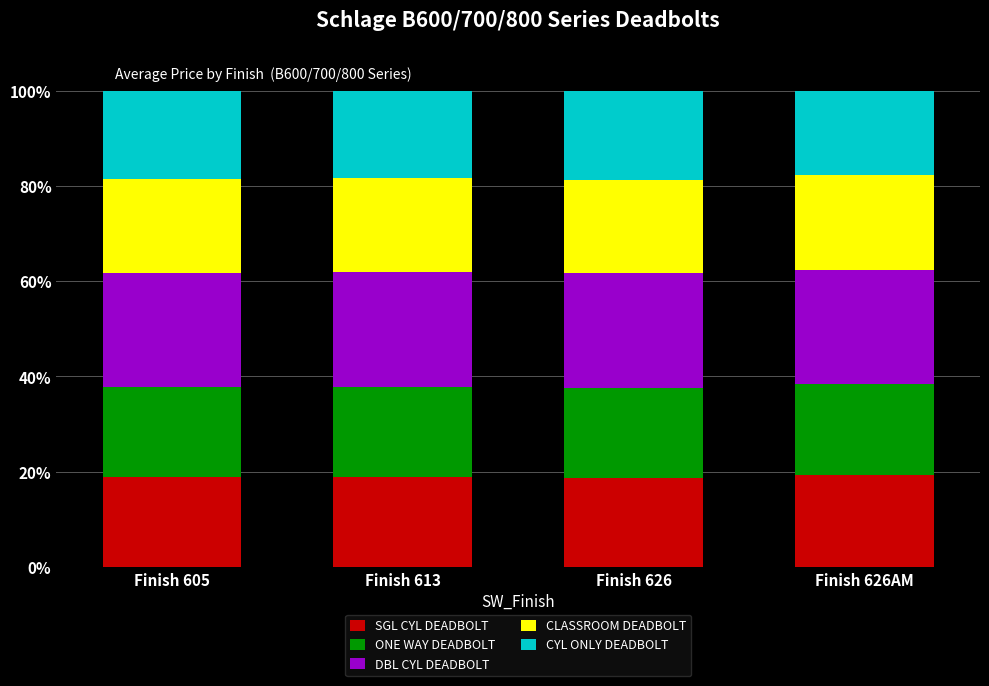

Does the chart contain any negative values?

No